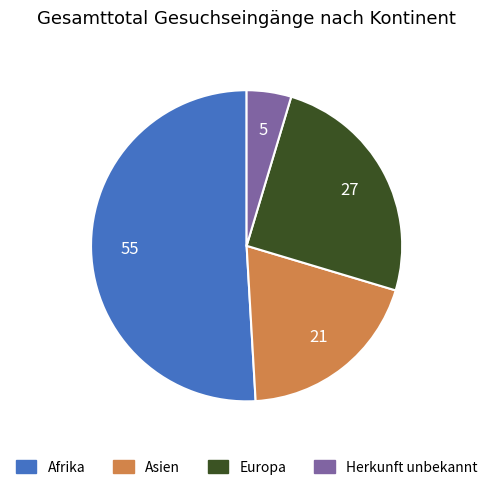

Approximately how many times larger is the value at Europa compared to Herkunft unbekannt?

5.4